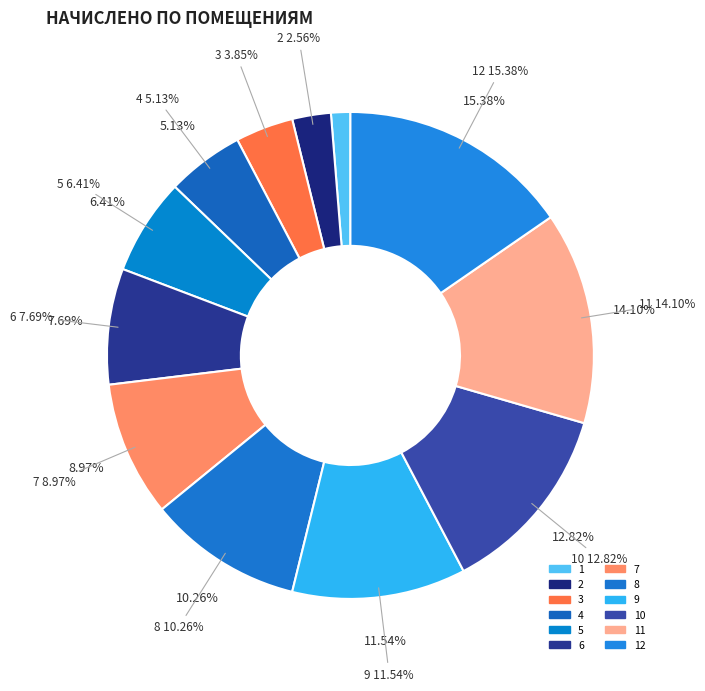

Count the number of slices in the pie.

12